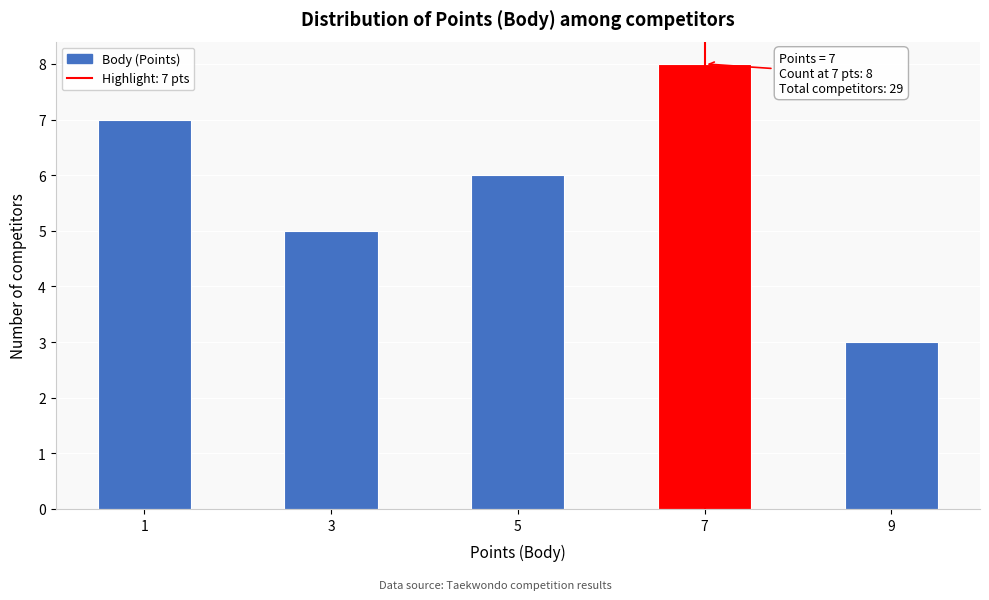

Over which range of the x-axis is the bar tallest?

6.5 to 7.5